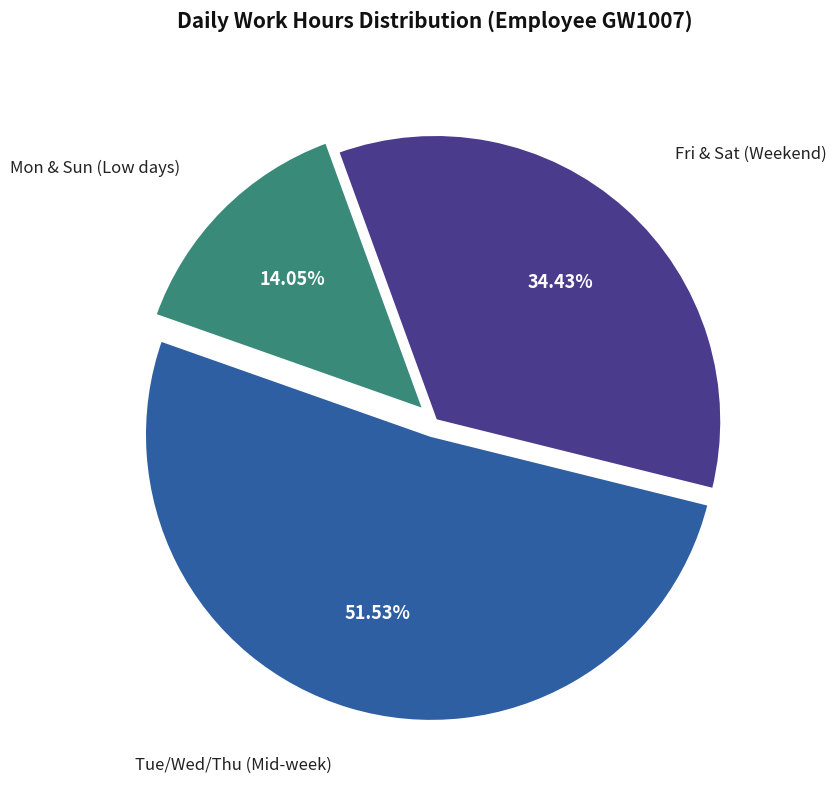

Does Fri & Sat (Weekend) represent more than half of the total?

No